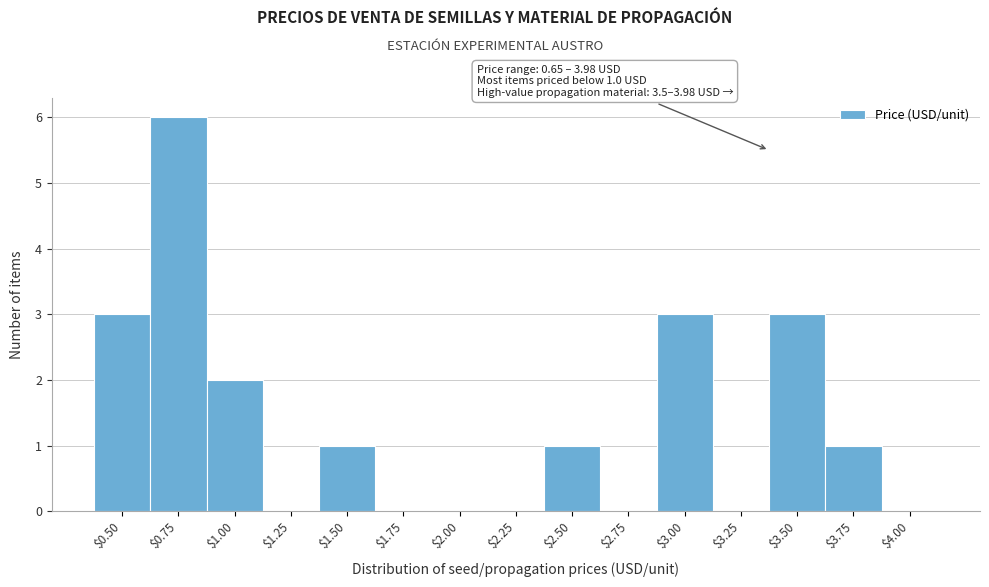

The value at $3.00 is 1. True or false?

False